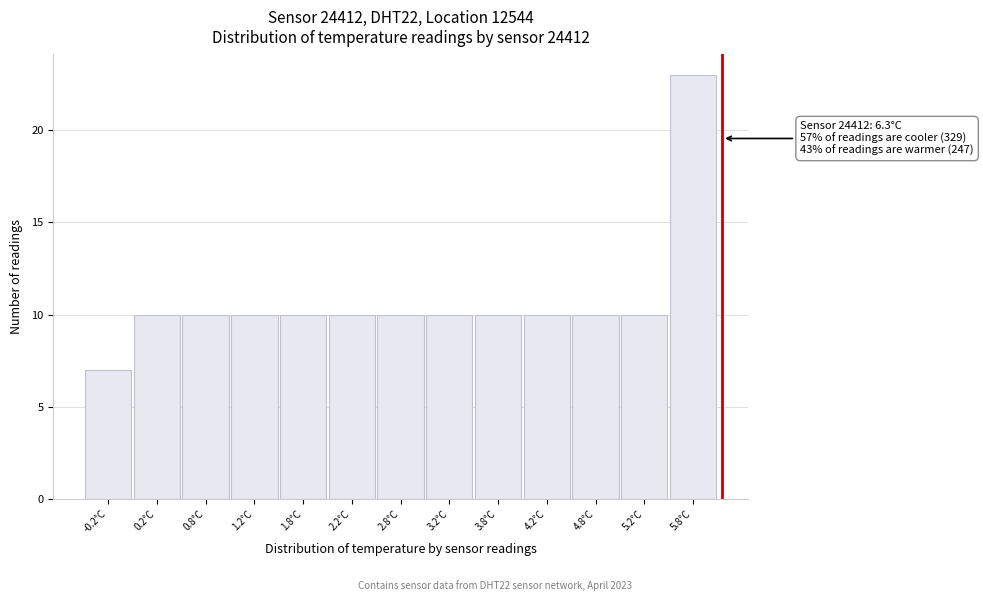

Reading right to left, list all the values displayed in this chart.

23	10	10	10	10	10	10	10	10	10	10	10	7